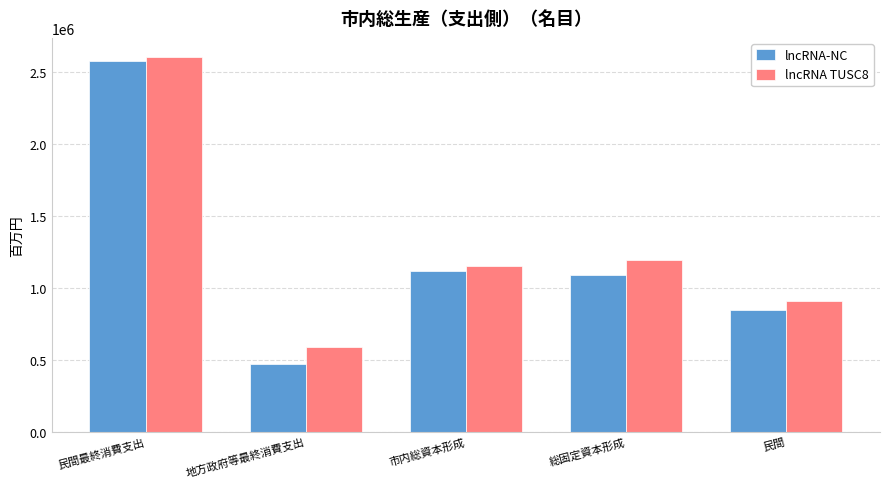

Which category has the lowest value in the lncRNA-NC series?

地方政府等最終消費支出